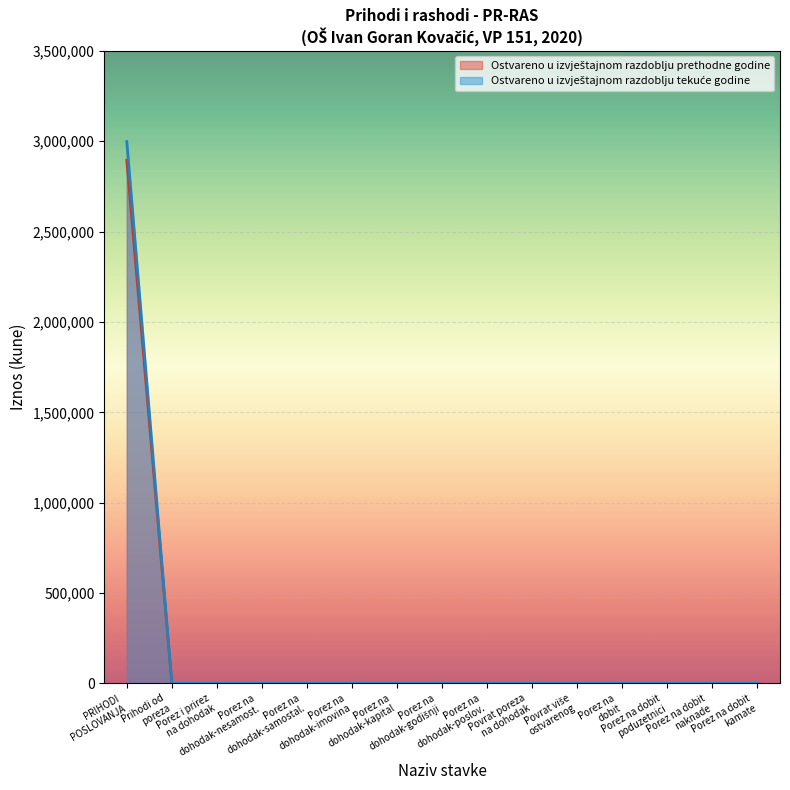

How many values in the Ostvareno u izvještajnom razdoblju tekuće godine series exceed 0?

1